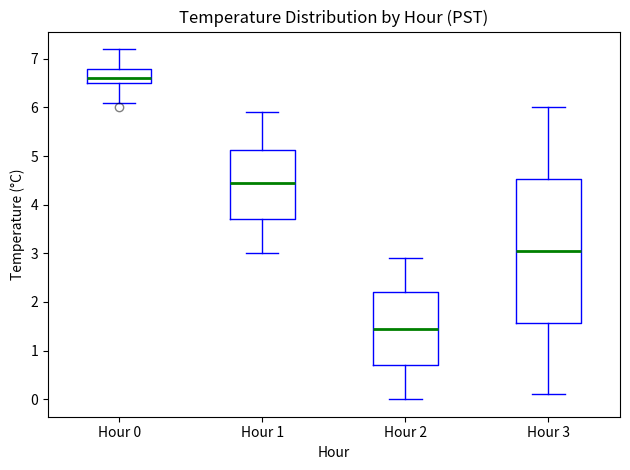

Where is the lower edge of the box for Hour 0 on the y-axis? The values are not printed on the chart, so give them approximately, as read against the axis.

6.5